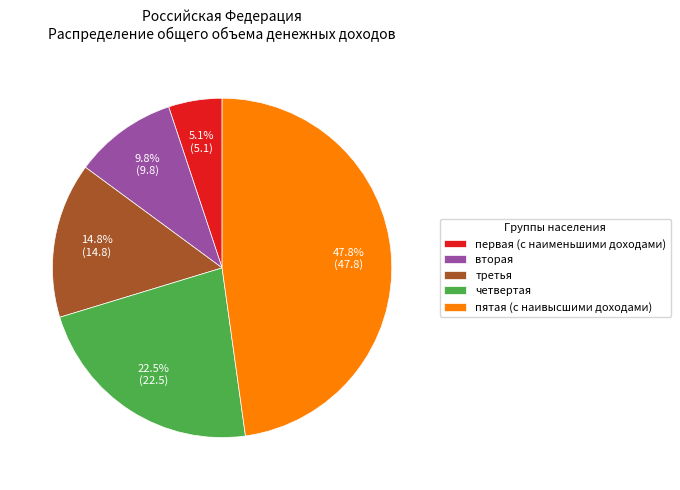

Rank the categories by value from highest to lowest.

пятая (с наивысшими доходами), четвертая, третья, вторая, первая (с наименьшими доходами)